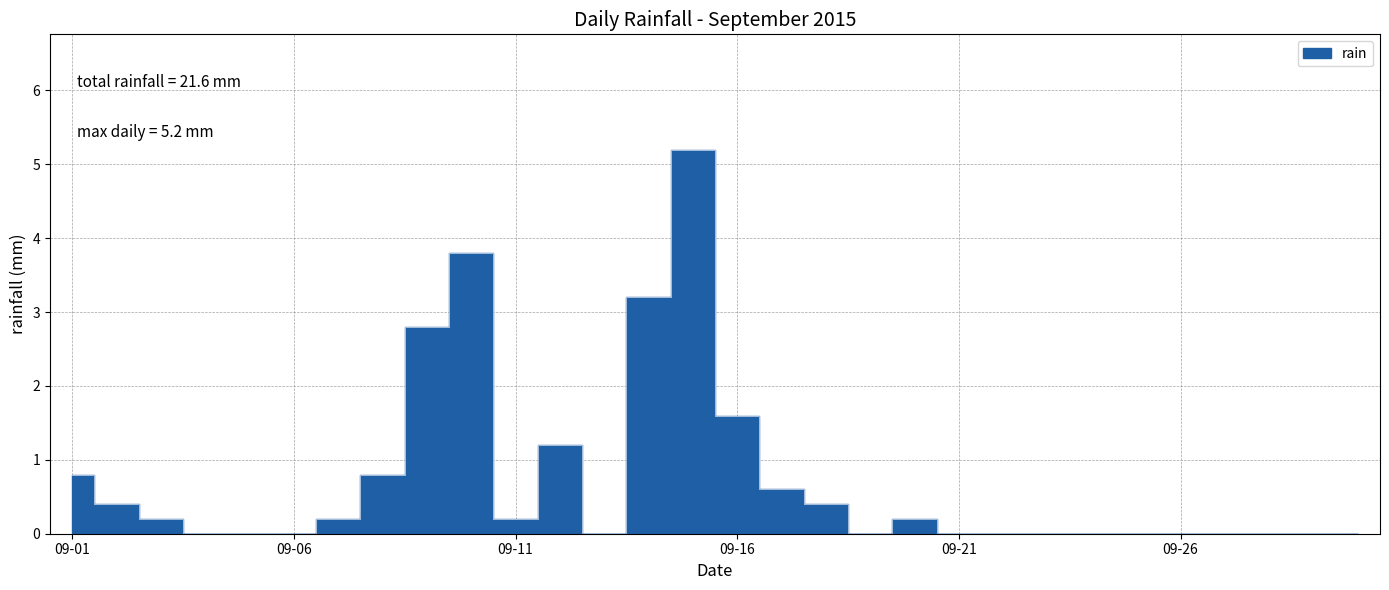

Rank the categories by value from highest to lowest.

2015-09-15, 2015-09-10, 2015-09-14, 2015-09-09, 2015-09-16, 2015-09-12, 2015-09-01, 2015-09-08, 2015-09-17, 2015-09-02, 2015-09-18, 2015-09-03, 2015-09-07, 2015-09-11, 2015-09-20, 2015-09-04, 2015-09-05, 2015-09-06, 2015-09-13, 2015-09-19, 2015-09-21, 2015-09-22, 2015-09-23, 2015-09-24, 2015-09-25, 2015-09-26, 2015-09-27, 2015-09-28, 2015-09-29, 2015-09-30